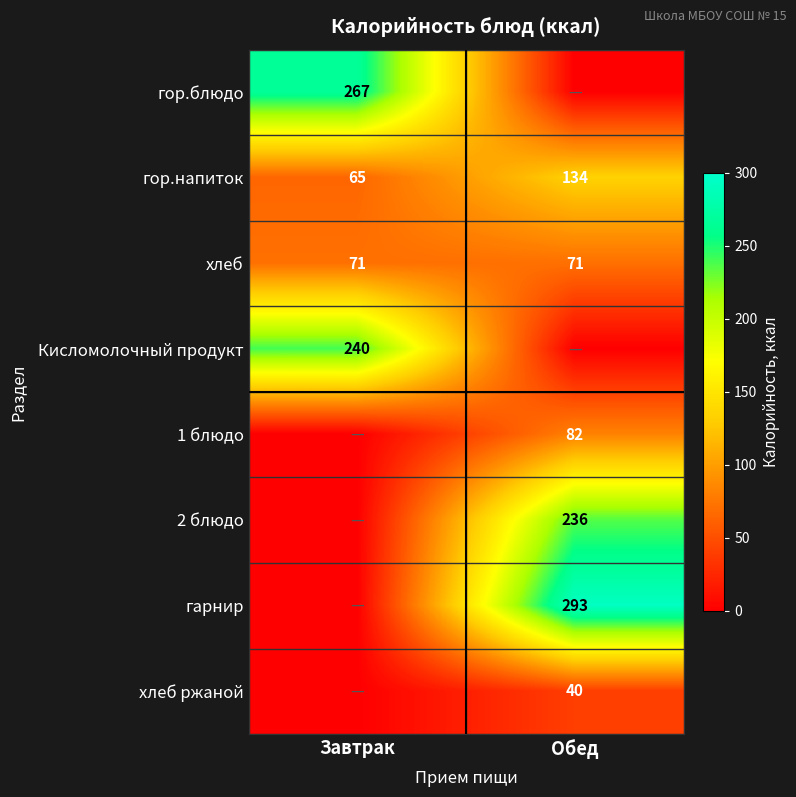

What is the difference between the гор.напиток values at Обед and Завтрак?

69